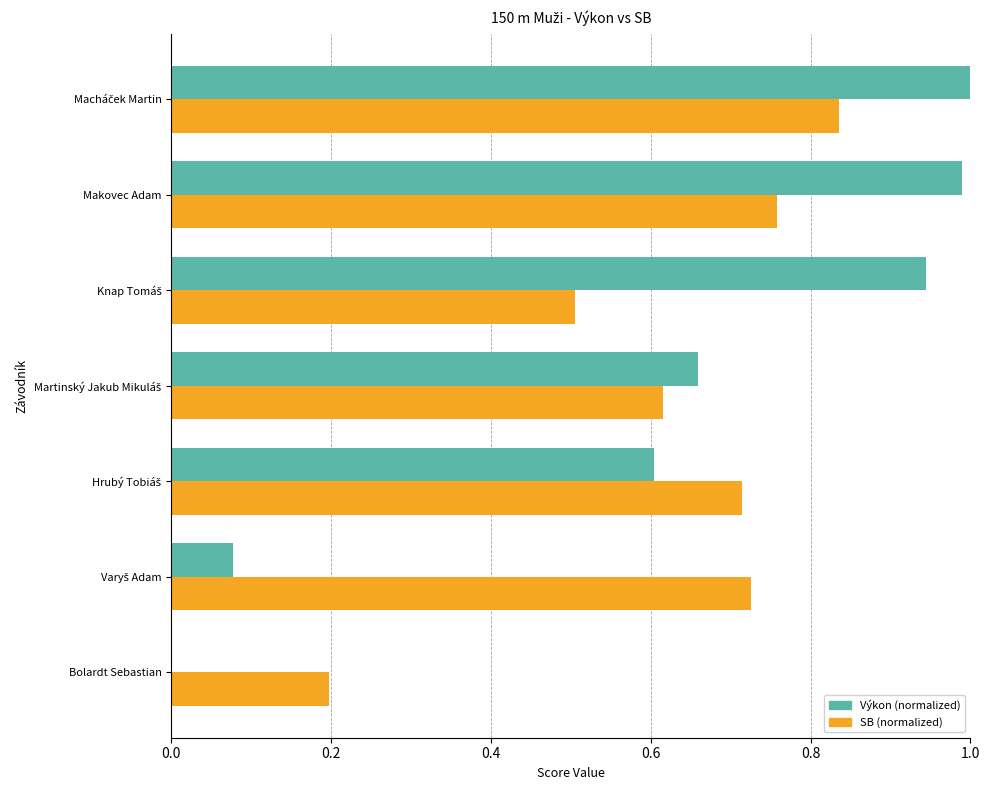

How many data points does each series have?

7